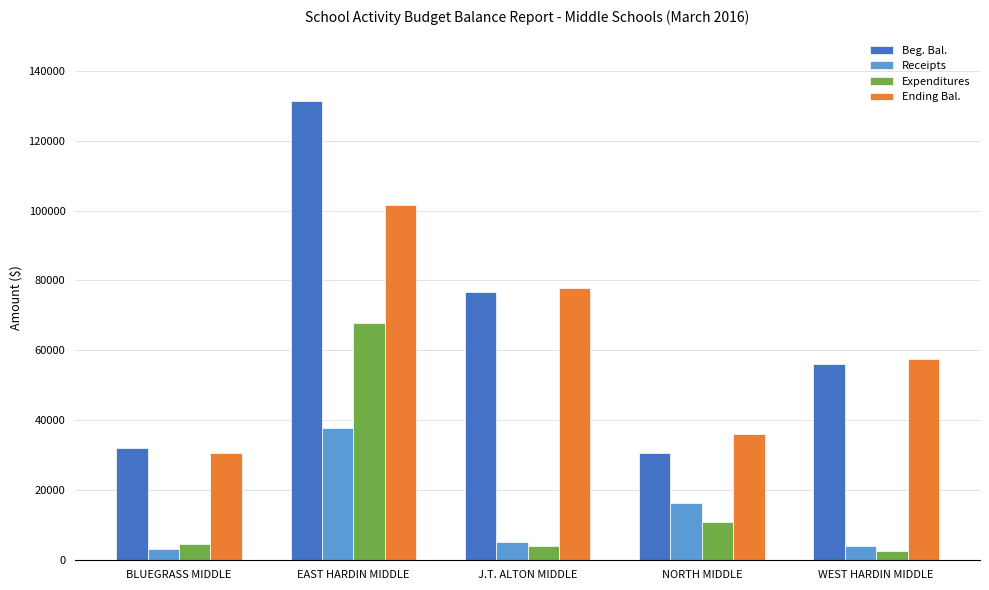

What are all the series names shown in the legend?

Beg. Bal., Receipts, Expenditures, Ending Bal.